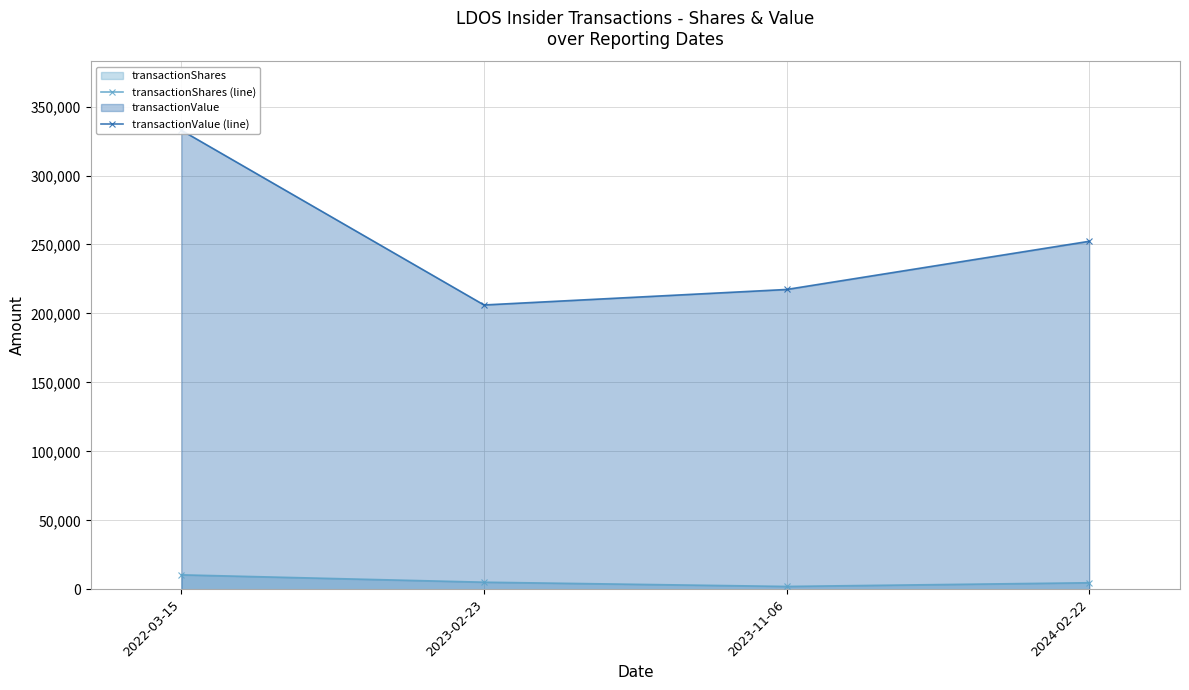

What is the difference between the maximum and minimum values in the transactionValue (line) series?

126605